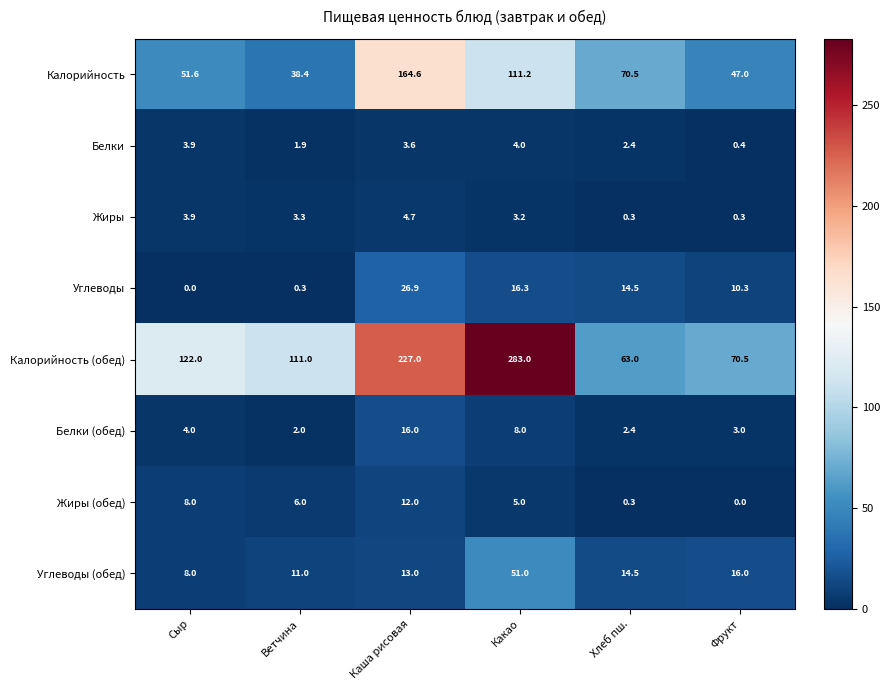

At which label does Калорийность first exceed 70?

Каша рисовая